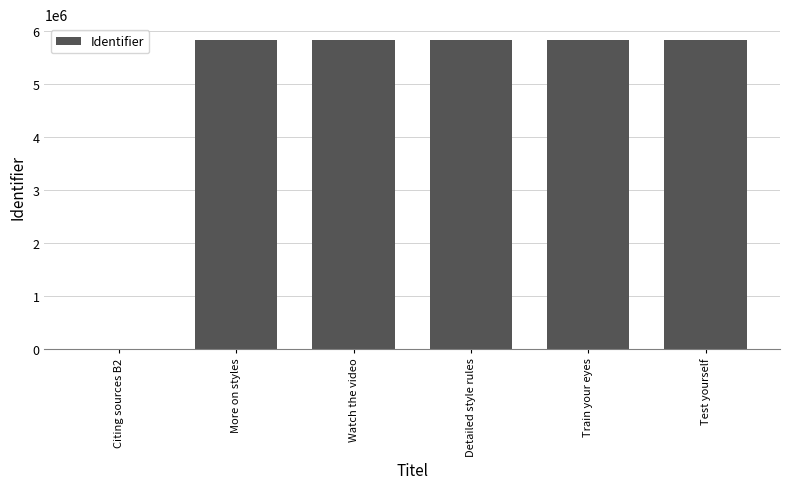

Is it true that the value at More on styles is 7717562?

False